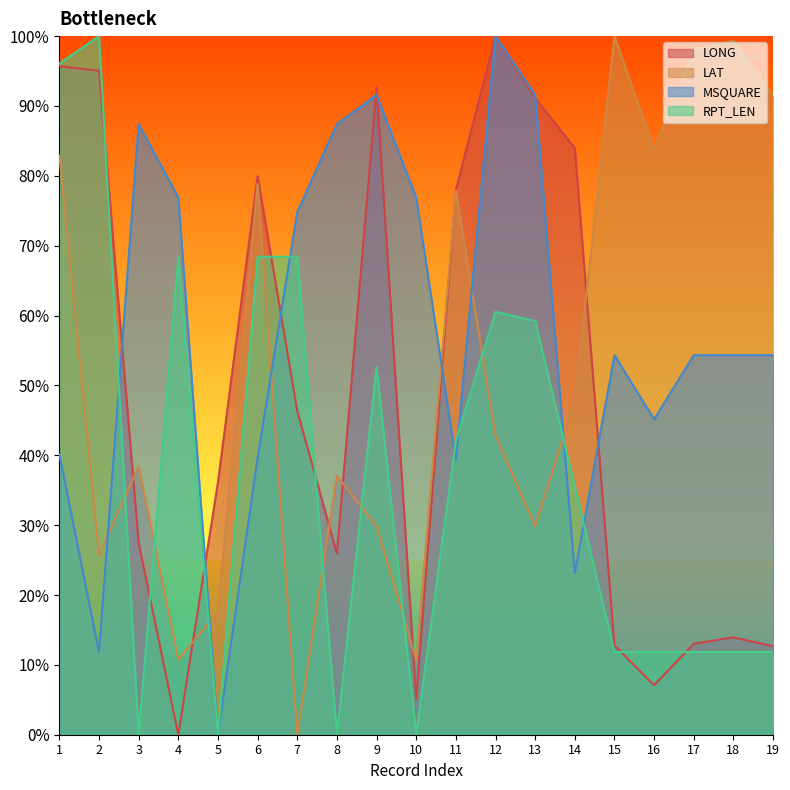

List the series in order of their overall mean, highest first.

MSQUARE, LAT, LONG, RPT_LEN